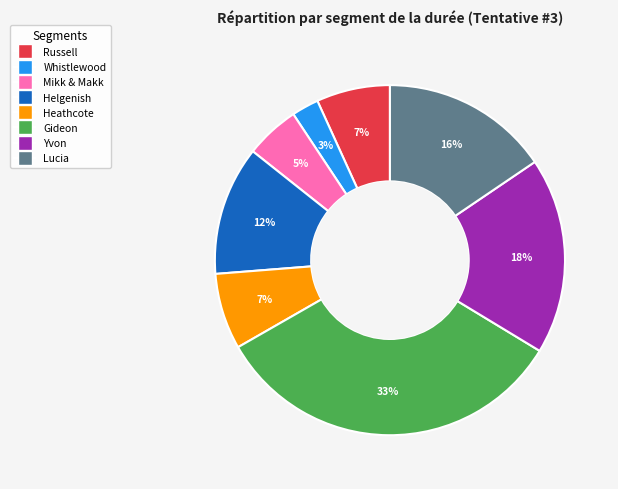

Do Whistlewood and Heathcote together represent more than half of the pie?

No